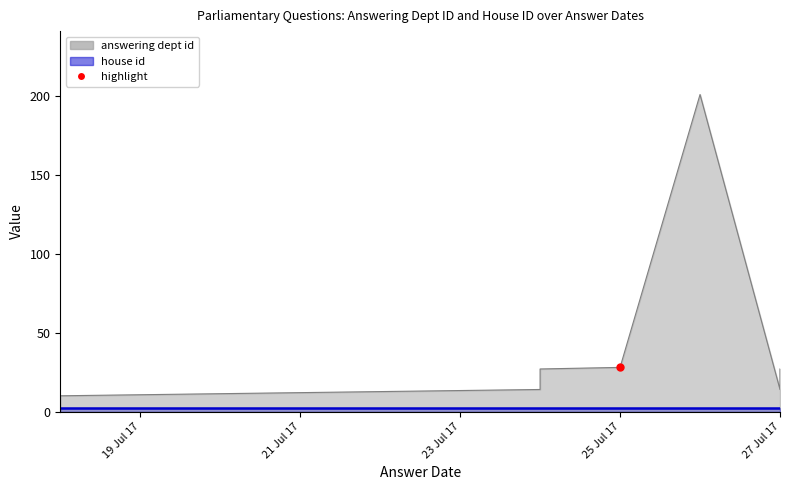

Which category has the lowest value in the house id series?

2017-07-18